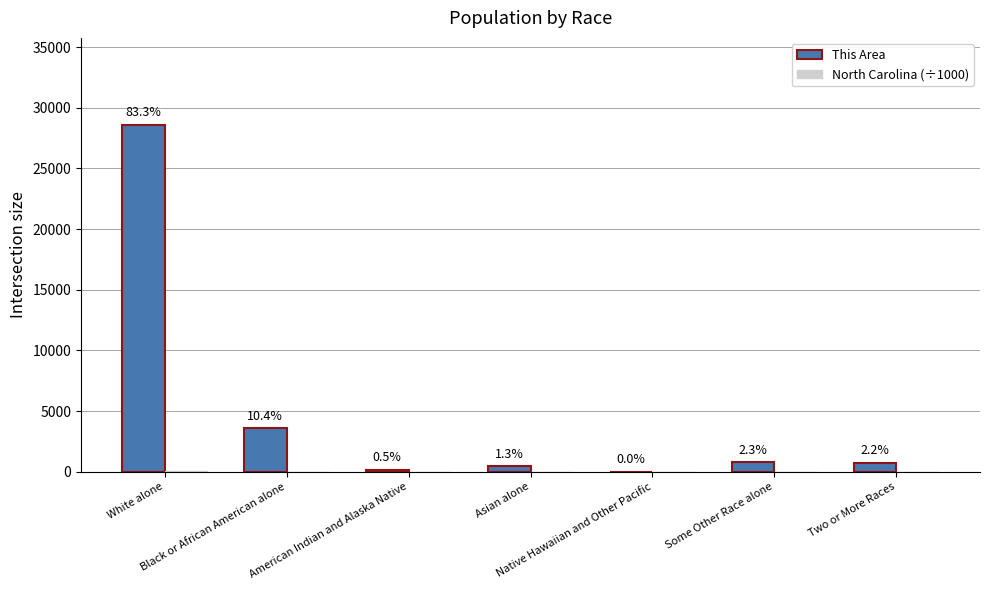

What value does the This Area series have at Two or More Races?

755.0